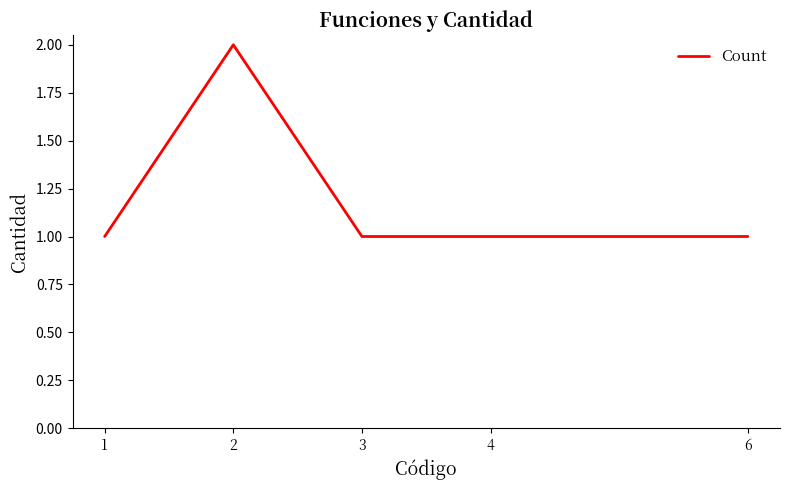

True or false: the data shows 2 at 2.

True